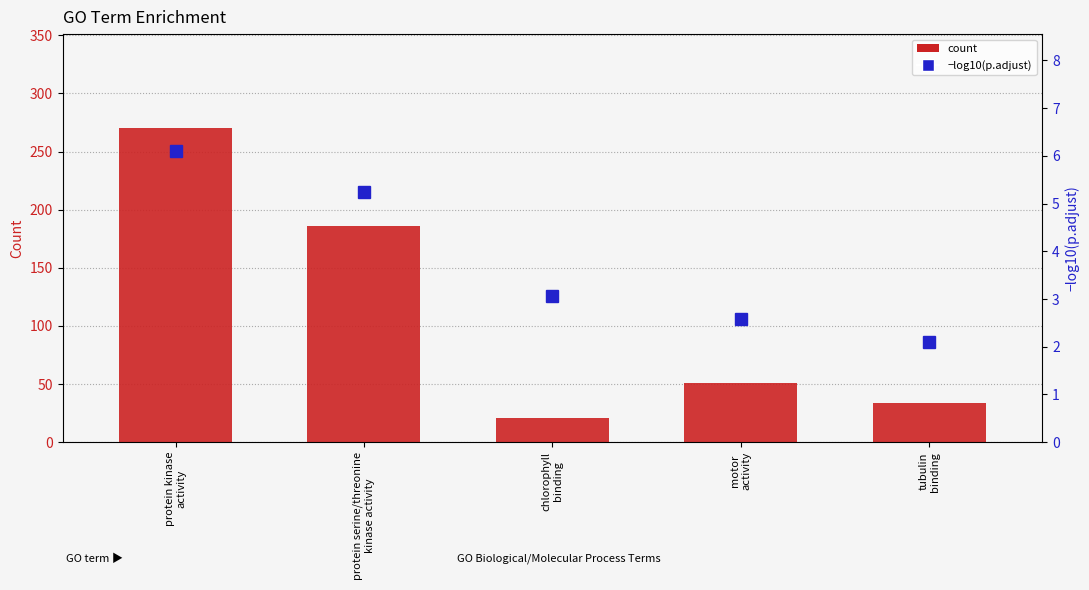

How many groups of bars are there?

5